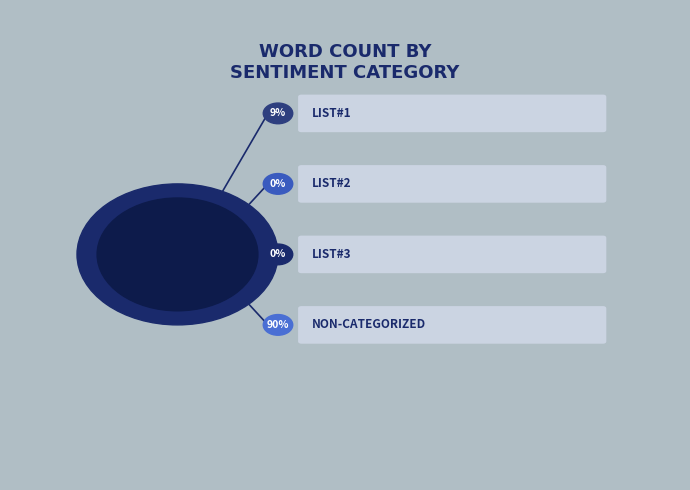

Which category accounts for the majority?

Non-categorized Words